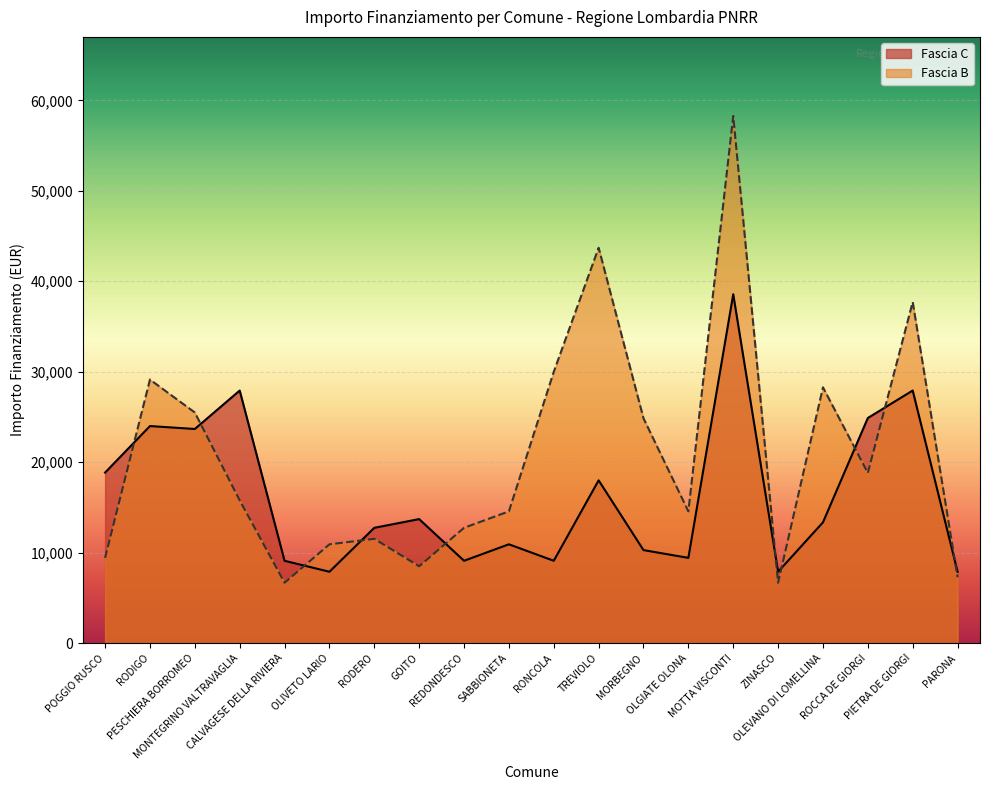

How many lines are shown in the chart?

2